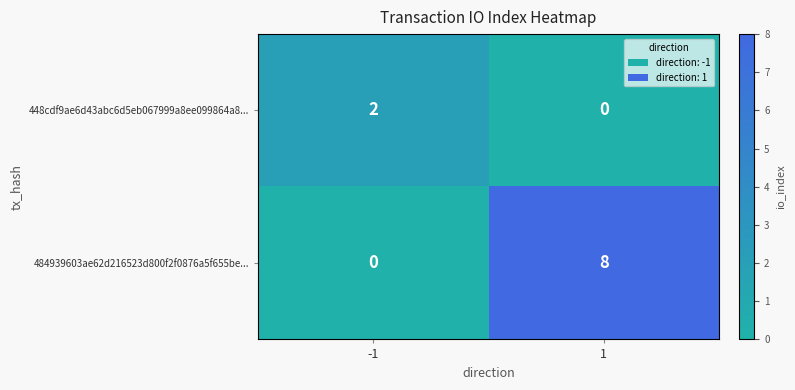

What is the difference between the maximum and minimum values in the 484939603ae62d216523d800f2f0876a5f655be... series?

8